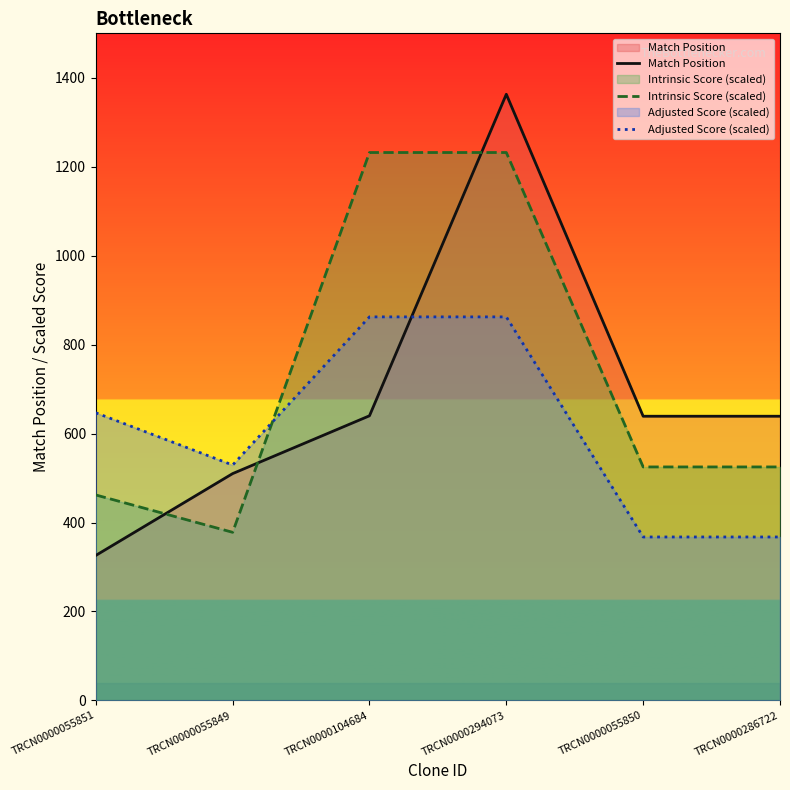

At which category does the chart reach its minimum across all series?

TRCN0000055851